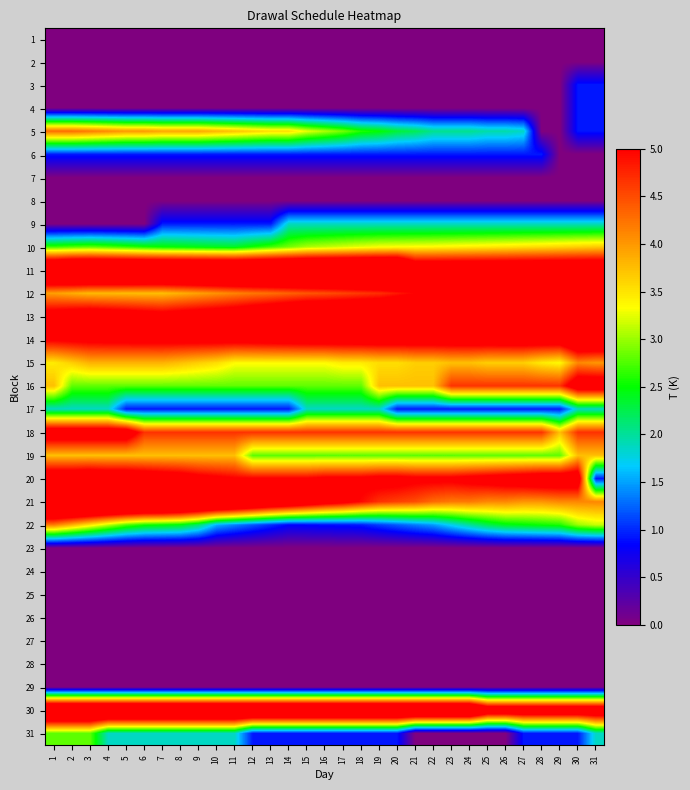

Which label corresponds to the largest value in the chart?

2